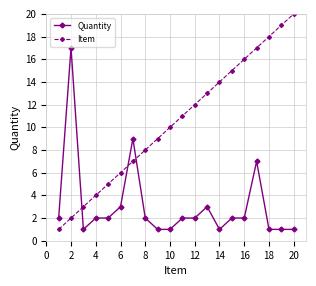

Rank the series by their maximum value, from lowest to highest.

Quantity, Item